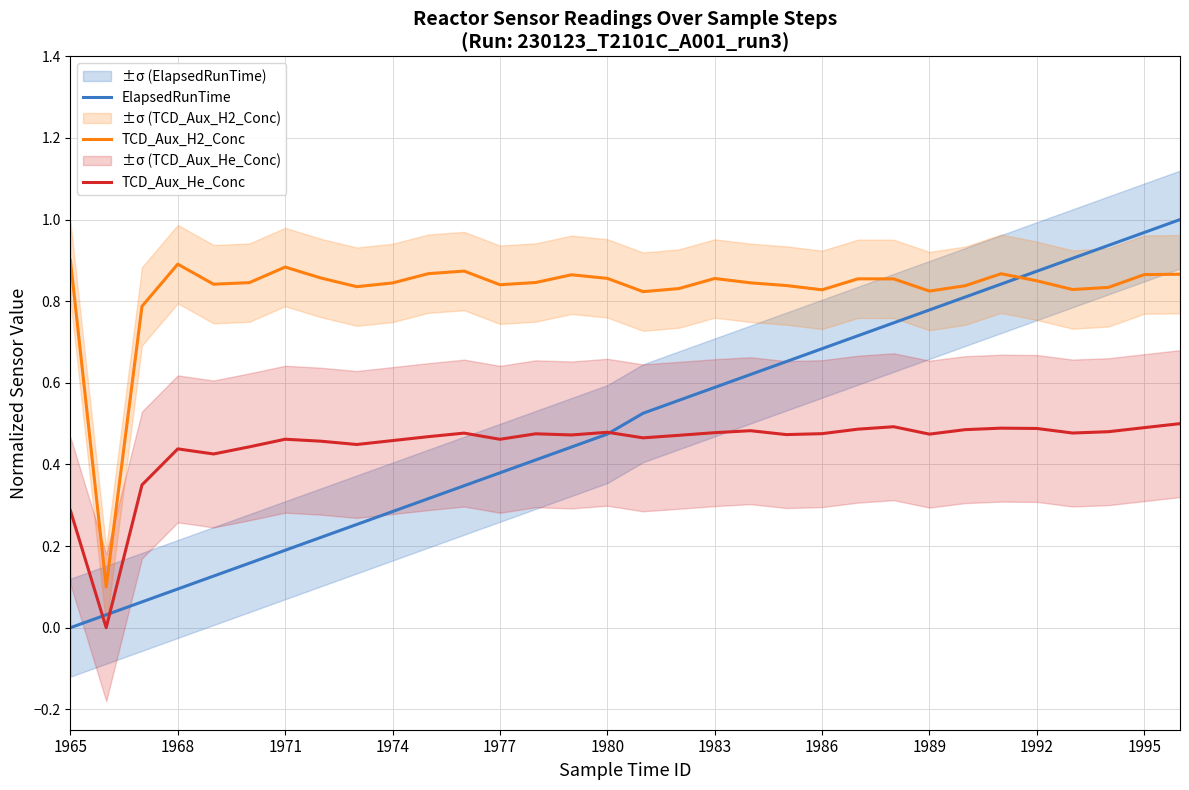

What are all the series names shown in the legend?

ElapsedRunTime, TCD_Aux_H2_Conc, TCD_Aux_He_Conc